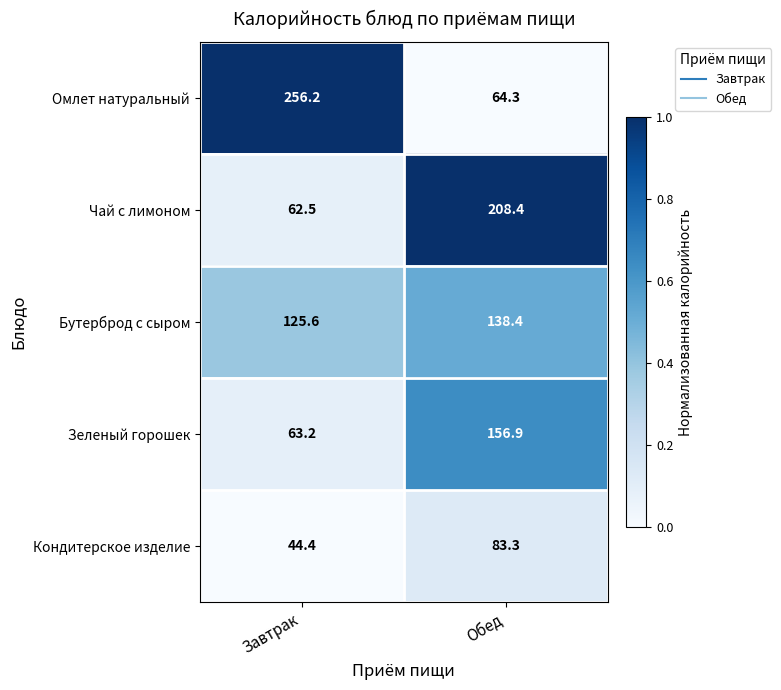

What is the difference between the Кондитерское изделие values at Завтрак and Обед?

38.9